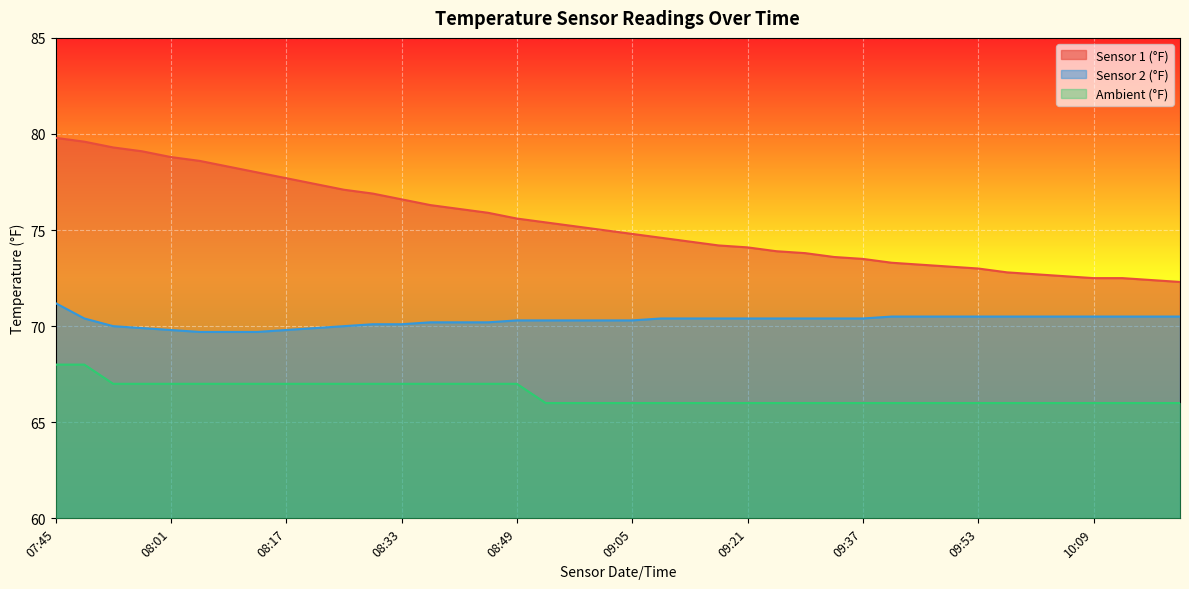

The value of Ambient (°F) at 10:09 is 66.0. True or false?

True